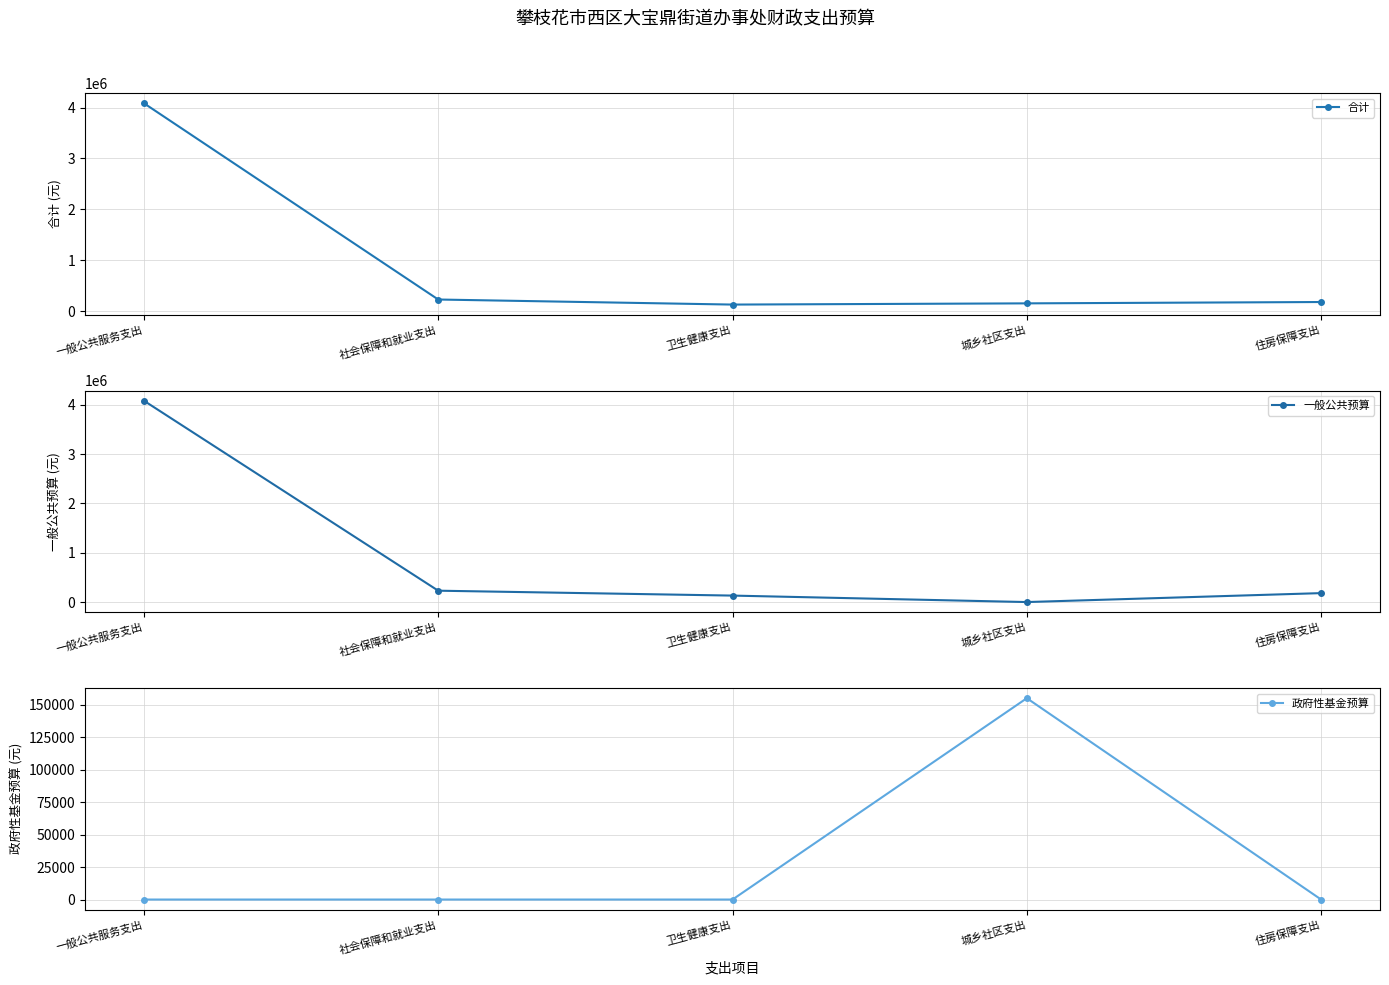

The 政府性基金预算 series shows 64031.4 at 住房保障支出. True or false?

False